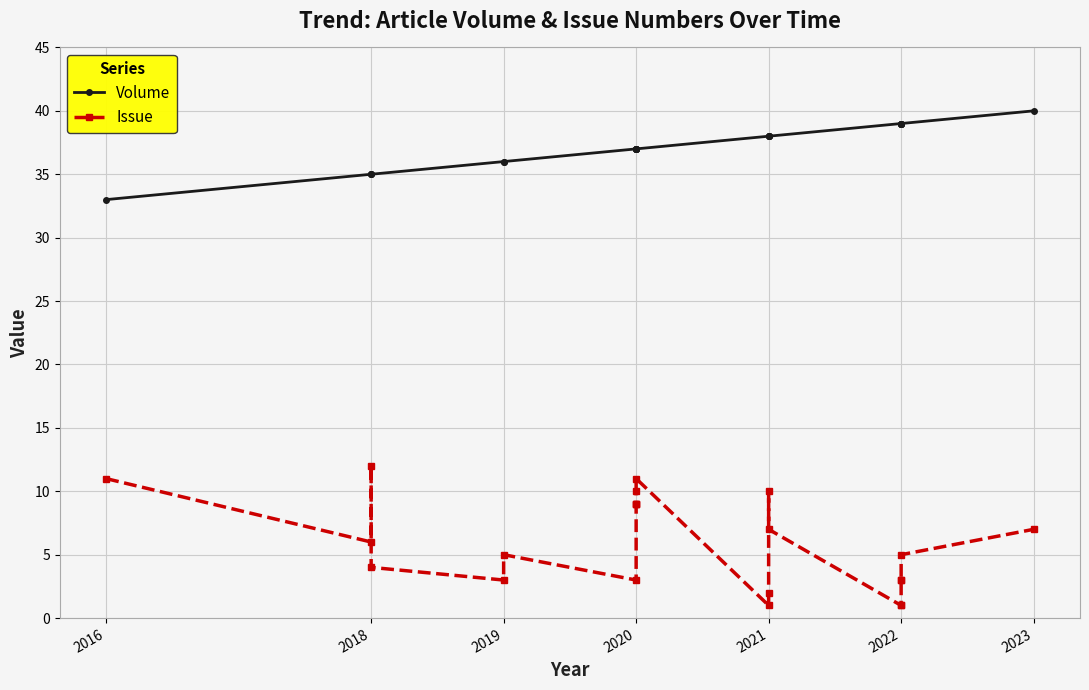

At how many categories does at least one series exceed 8?

22